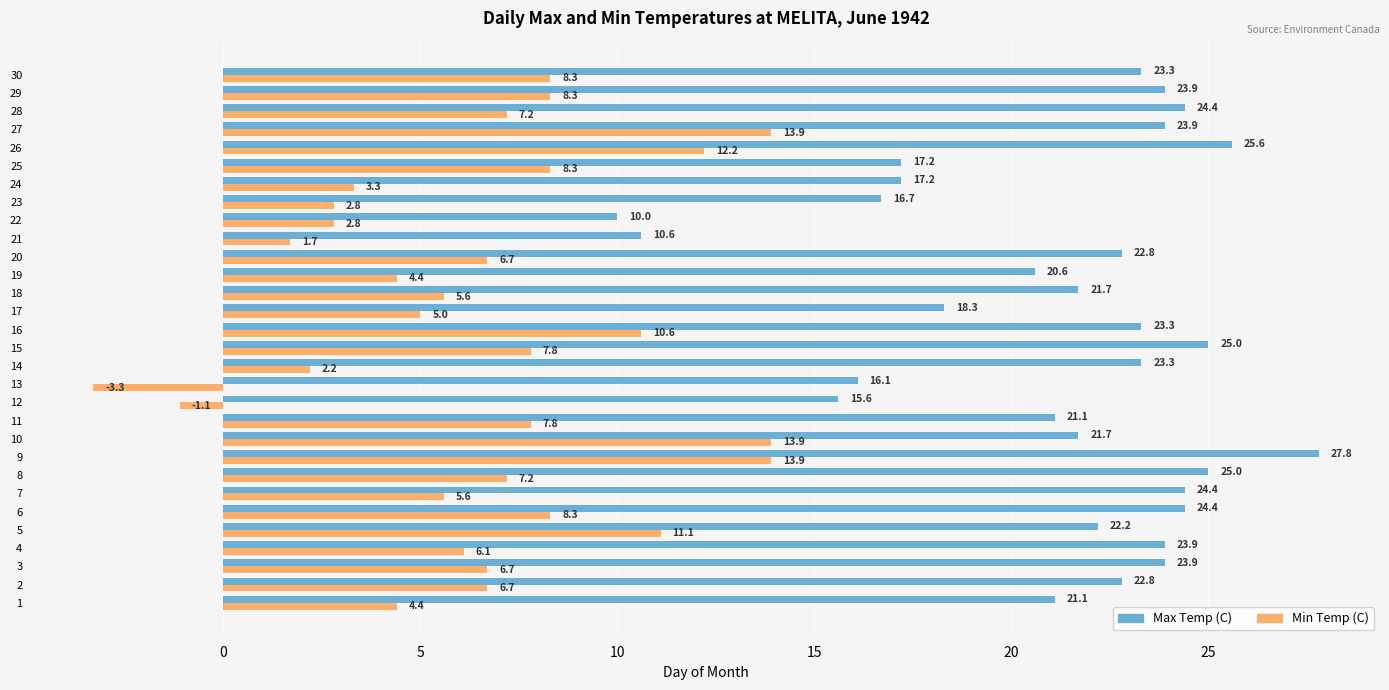

What is the highest value of the Max Temp (C) series?

27.8